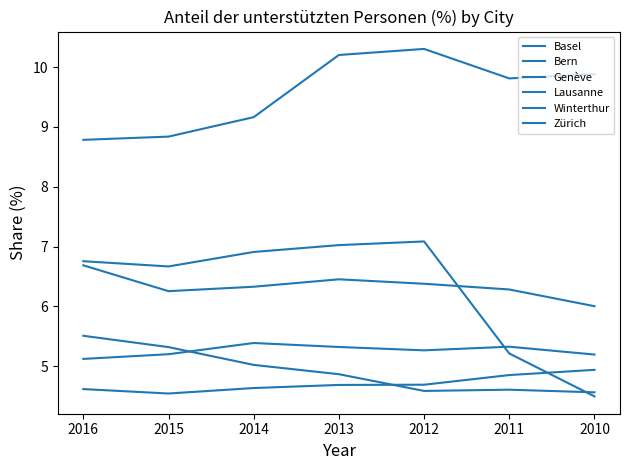

Which category has the lowest value in the Zürich series?

2015